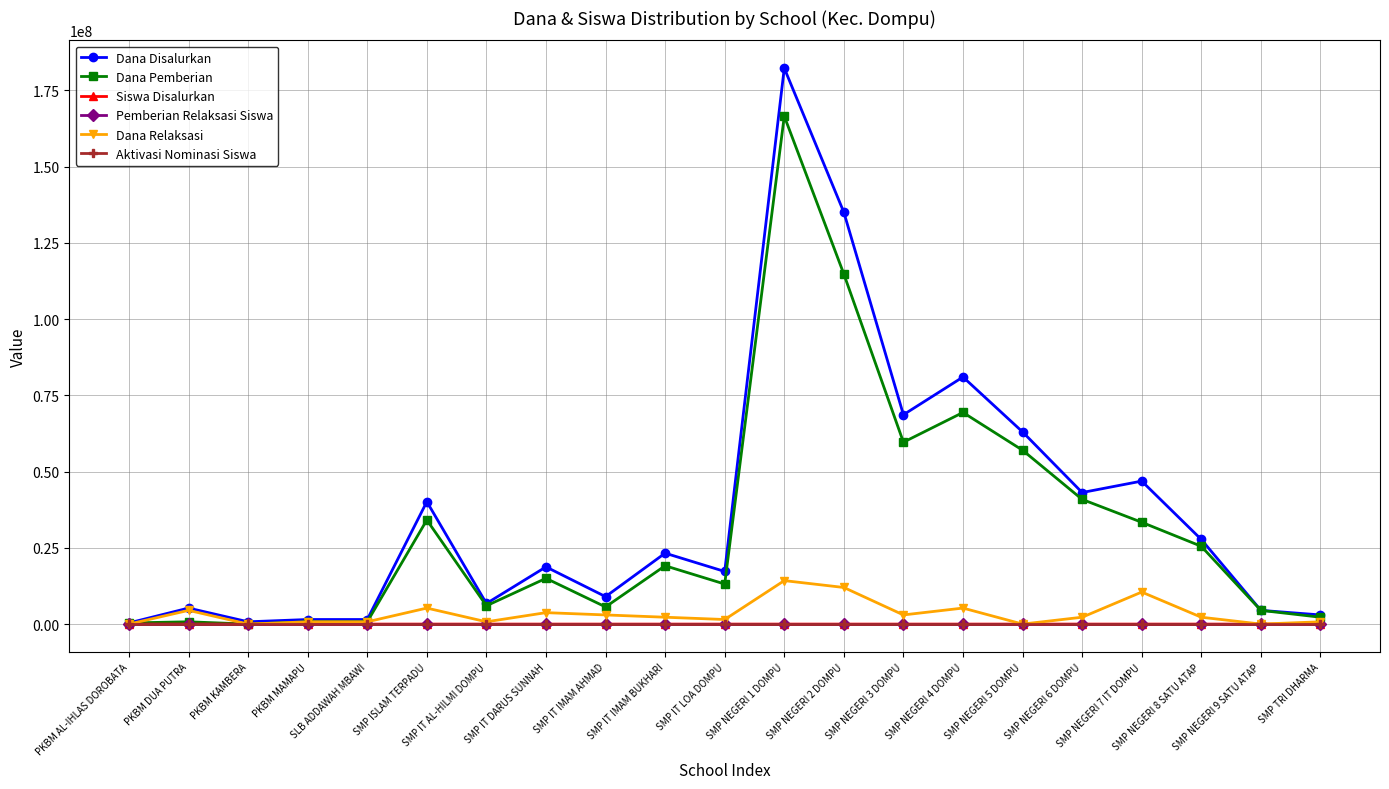

True or false: Pemberian Relaksasi Siswa has more than 1 points higher than both neighbors.

True